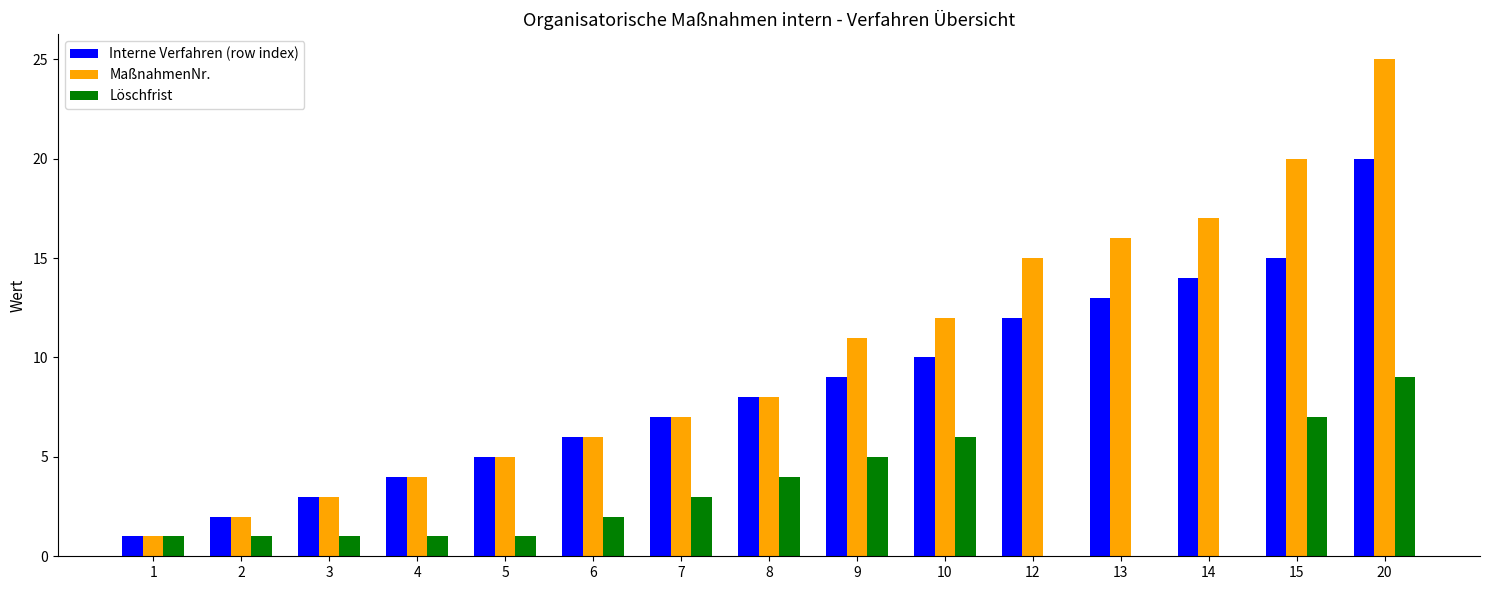

Are the bars horizontal?

No